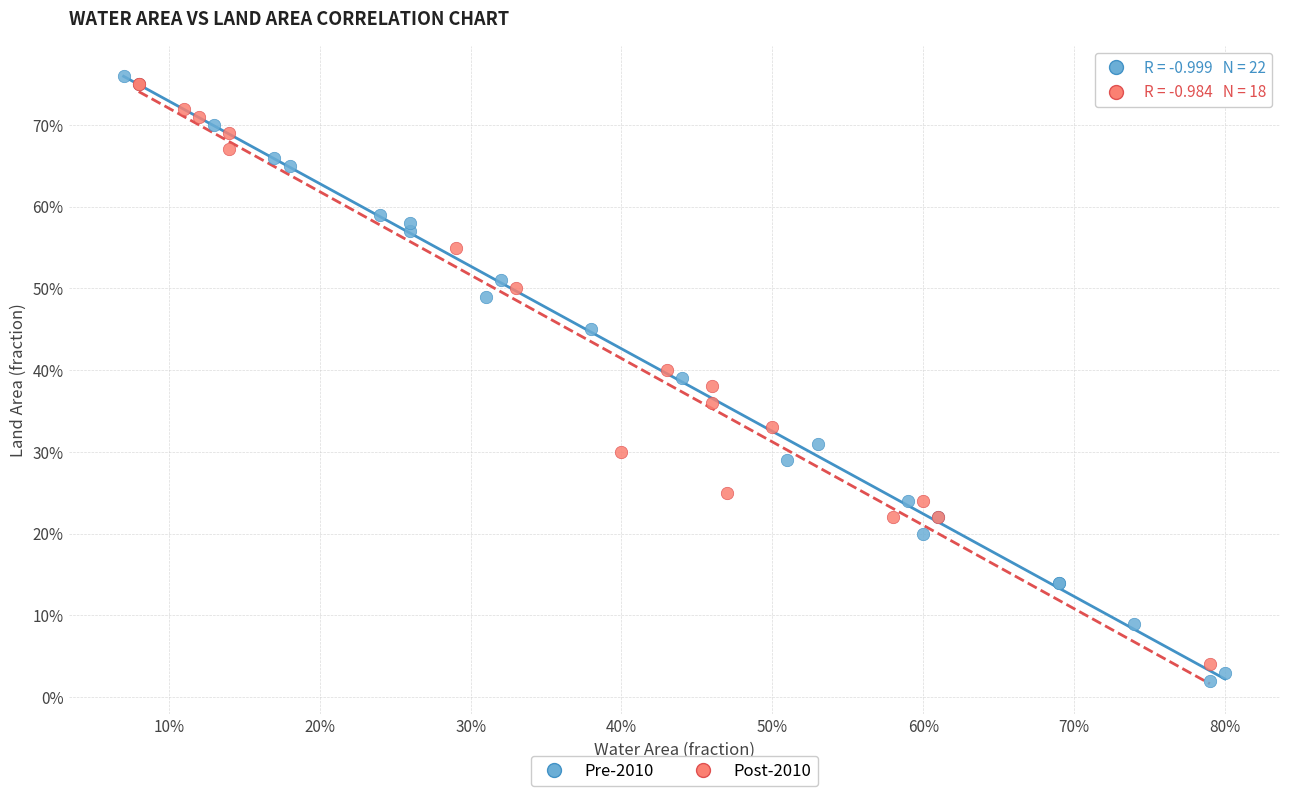

Which series reaches the minimum Y coordinate?

Pre-2010